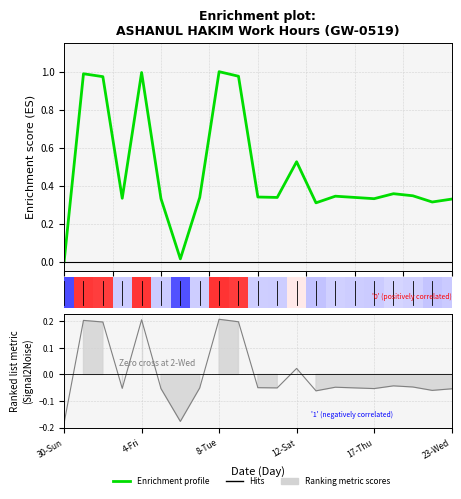

Is this an area chart (filled region under the line)?

No